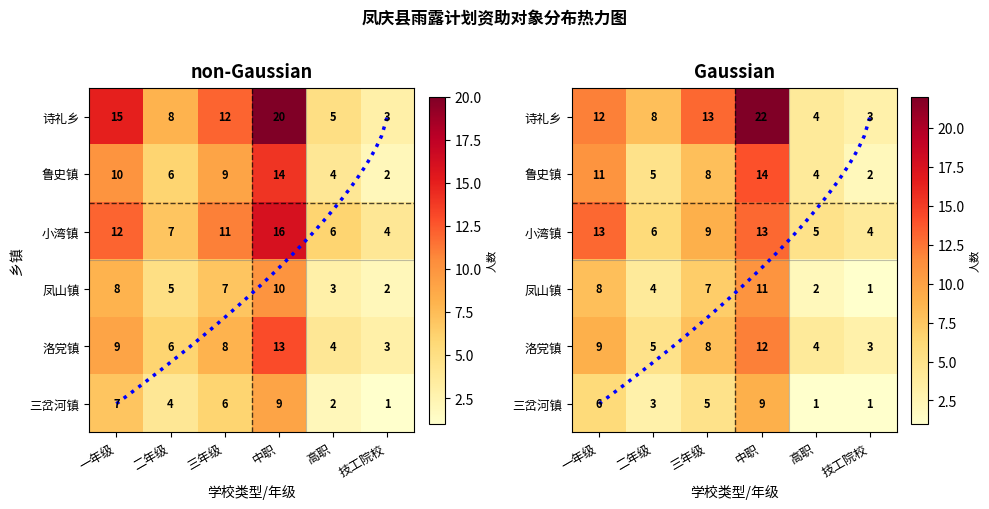

Which series has the widest spread of values?

诗礼乡